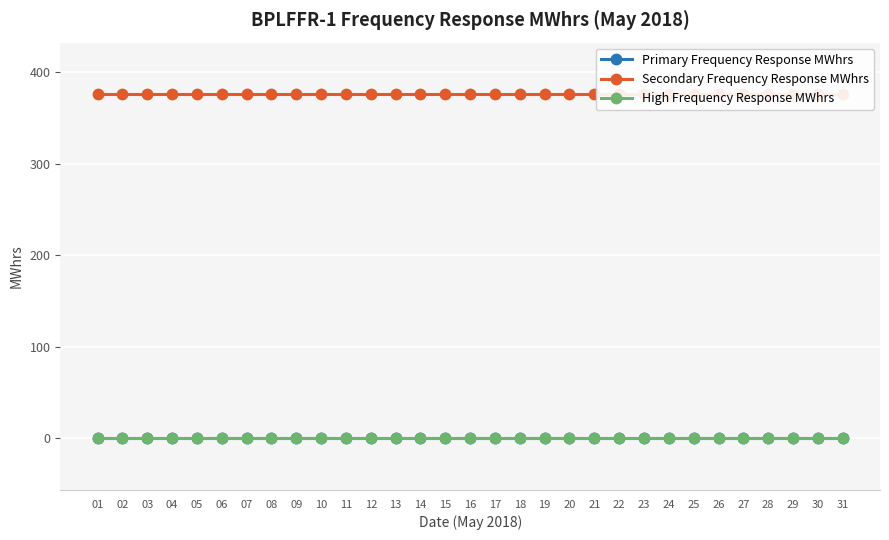

At 06, list the series in order from smallest to largest.

Primary Frequency Response MWhrs, High Frequency Response MWhrs, Secondary Frequency Response MWhrs